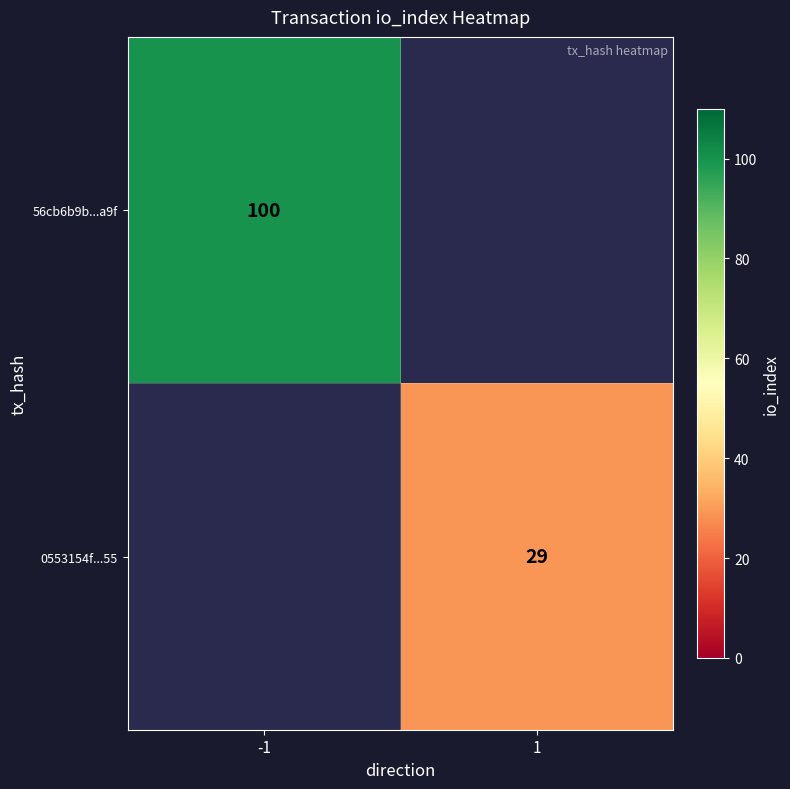

The 0553154f...55 series shows 29 at 1. True or false?

True